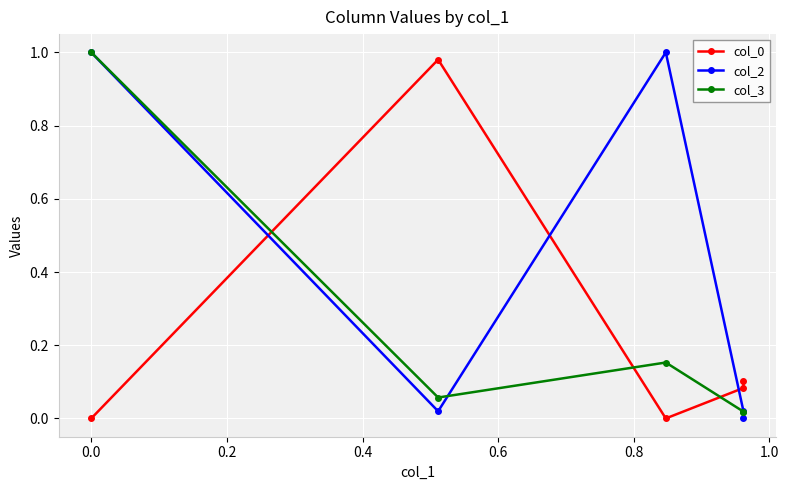

What is the sum of the col_0 values at 0.6 and −0.2?

0.1